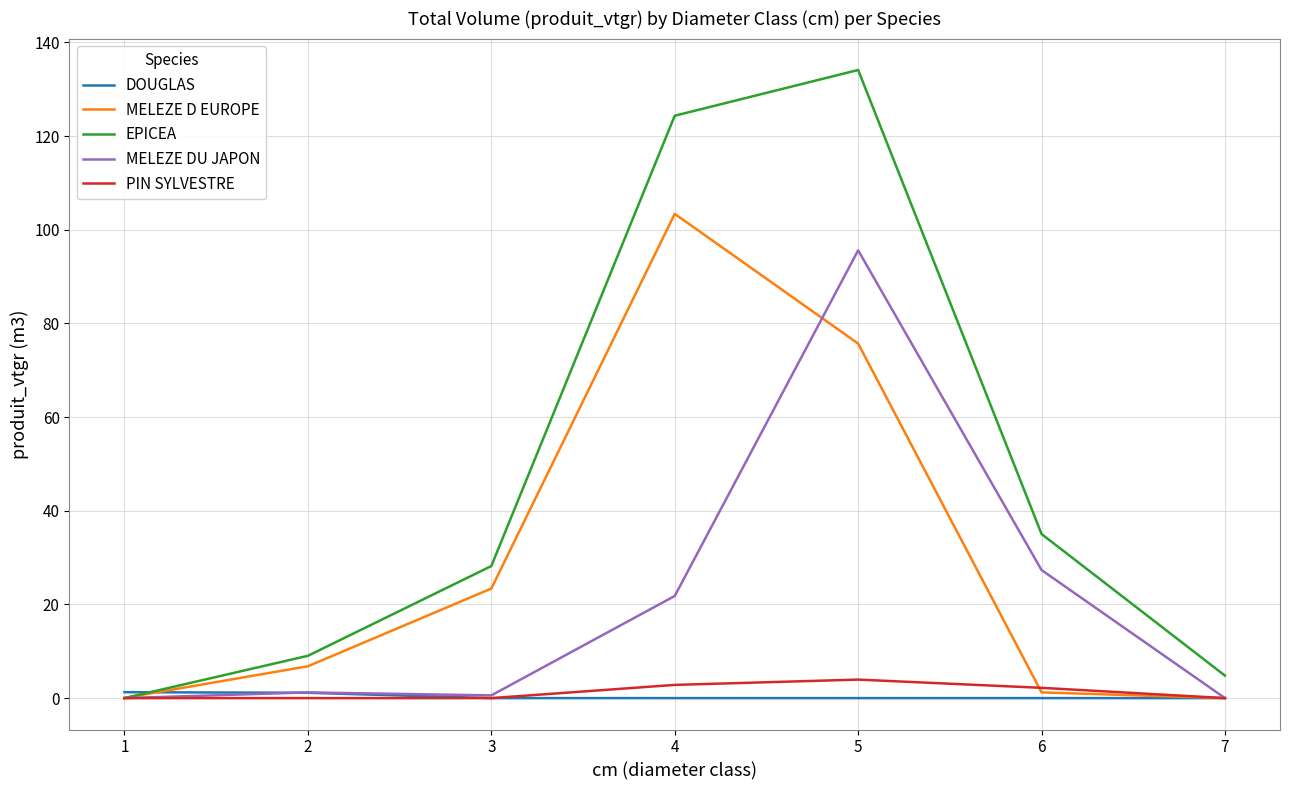

Where does the MELEZE D EUROPE series first go above 6?

2